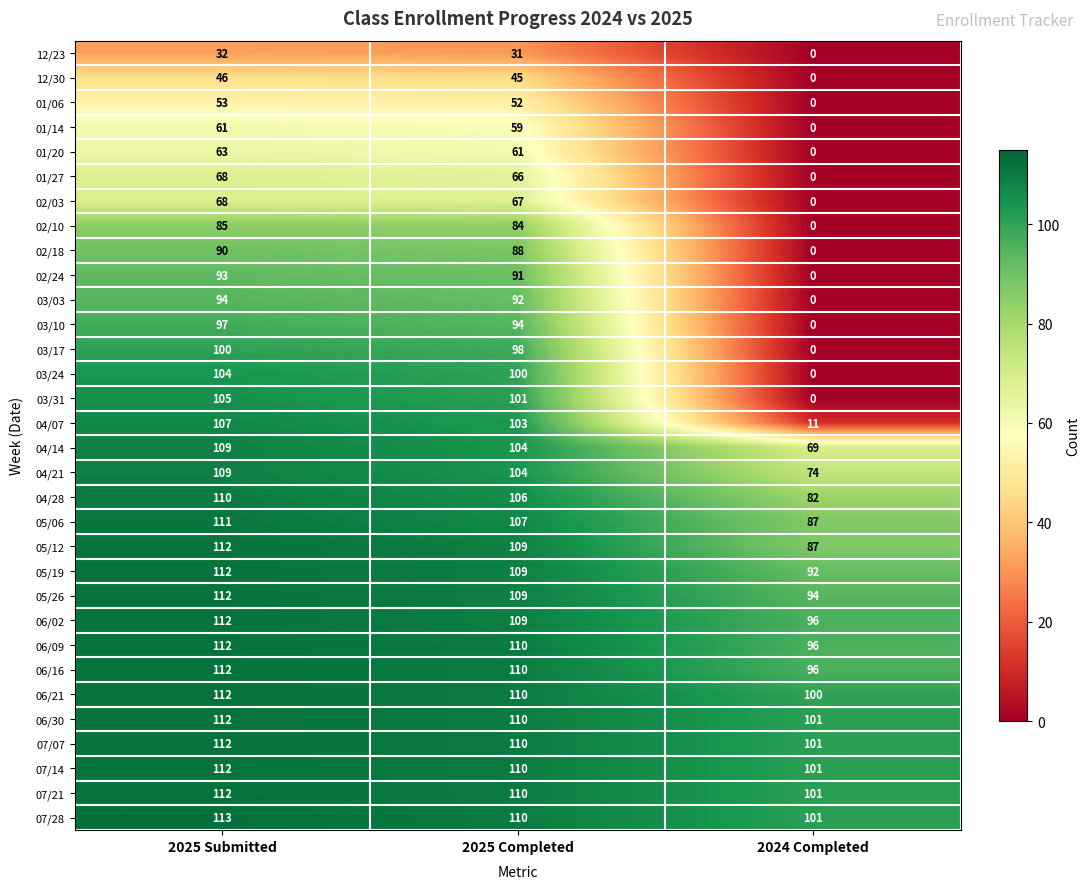

Is it true that 06/16 equals 192 at 2025 Completed?

False